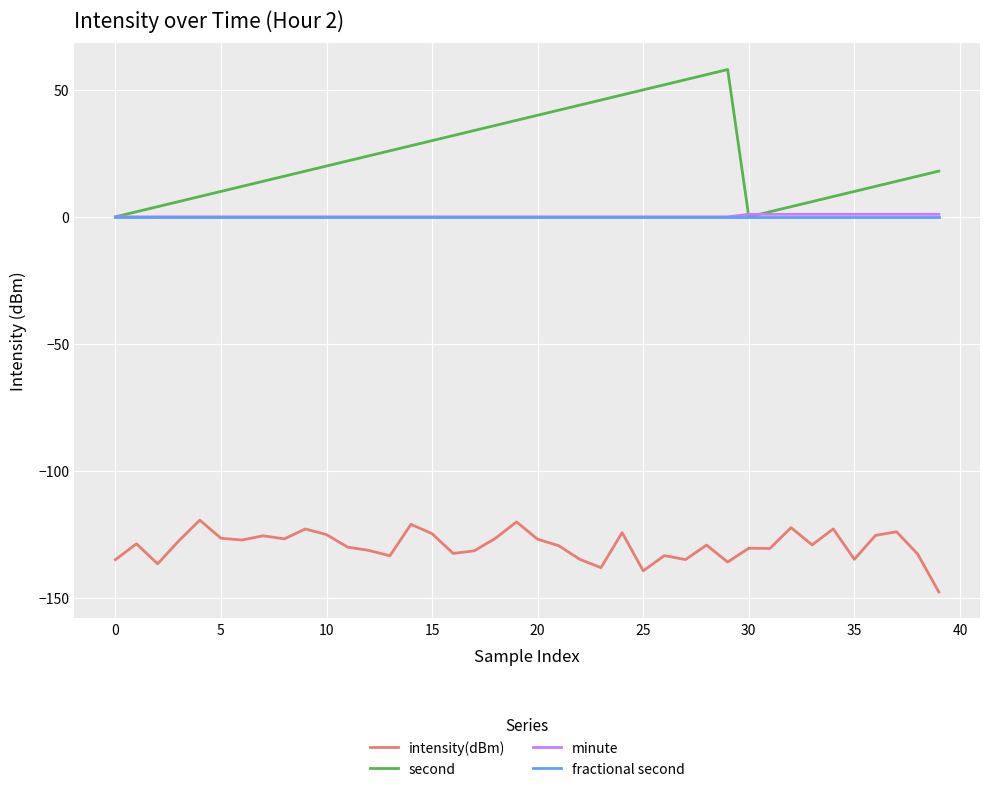

Which series has the widest spread of values?

second